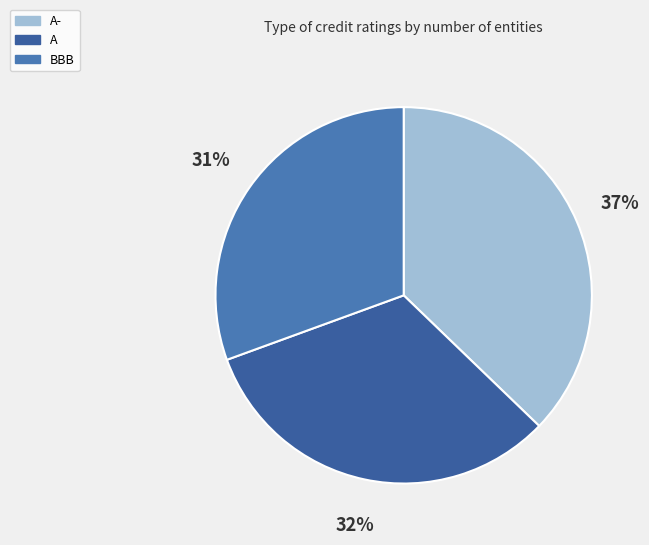

Which slice is the largest?

A-